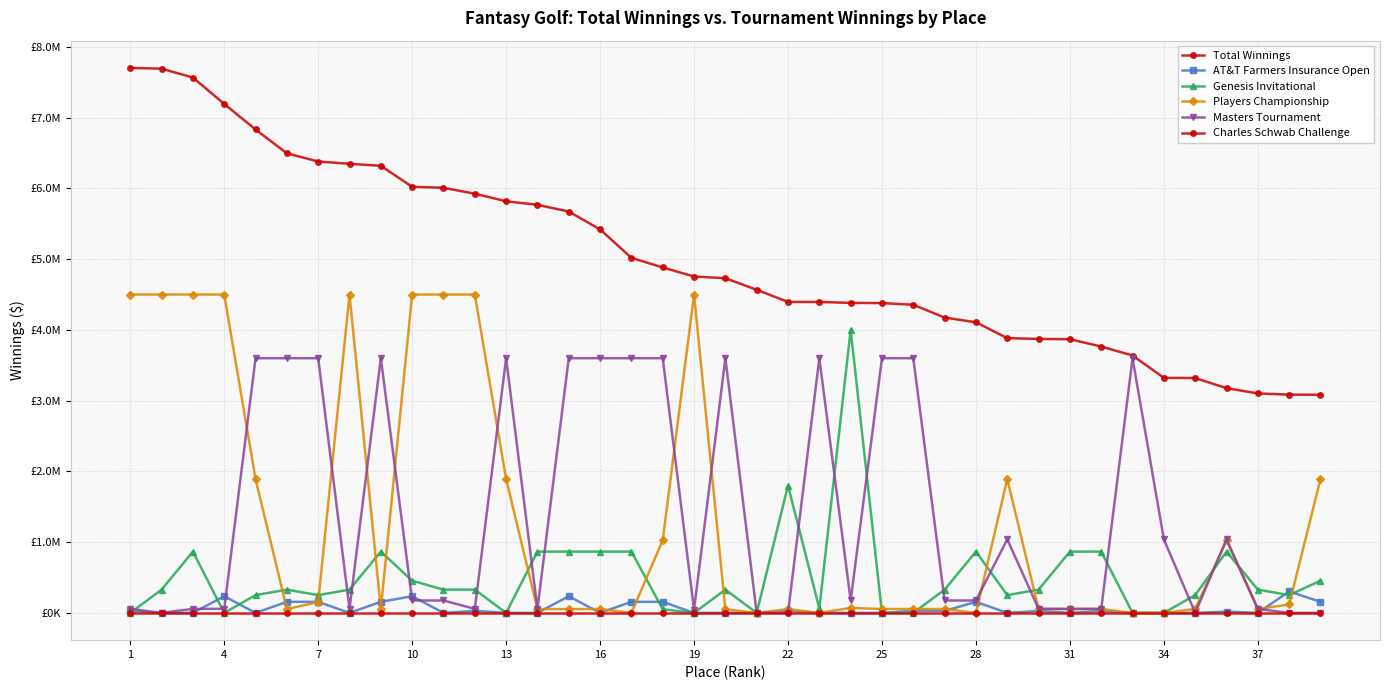

Is this an area chart (filled region under the line)?

No